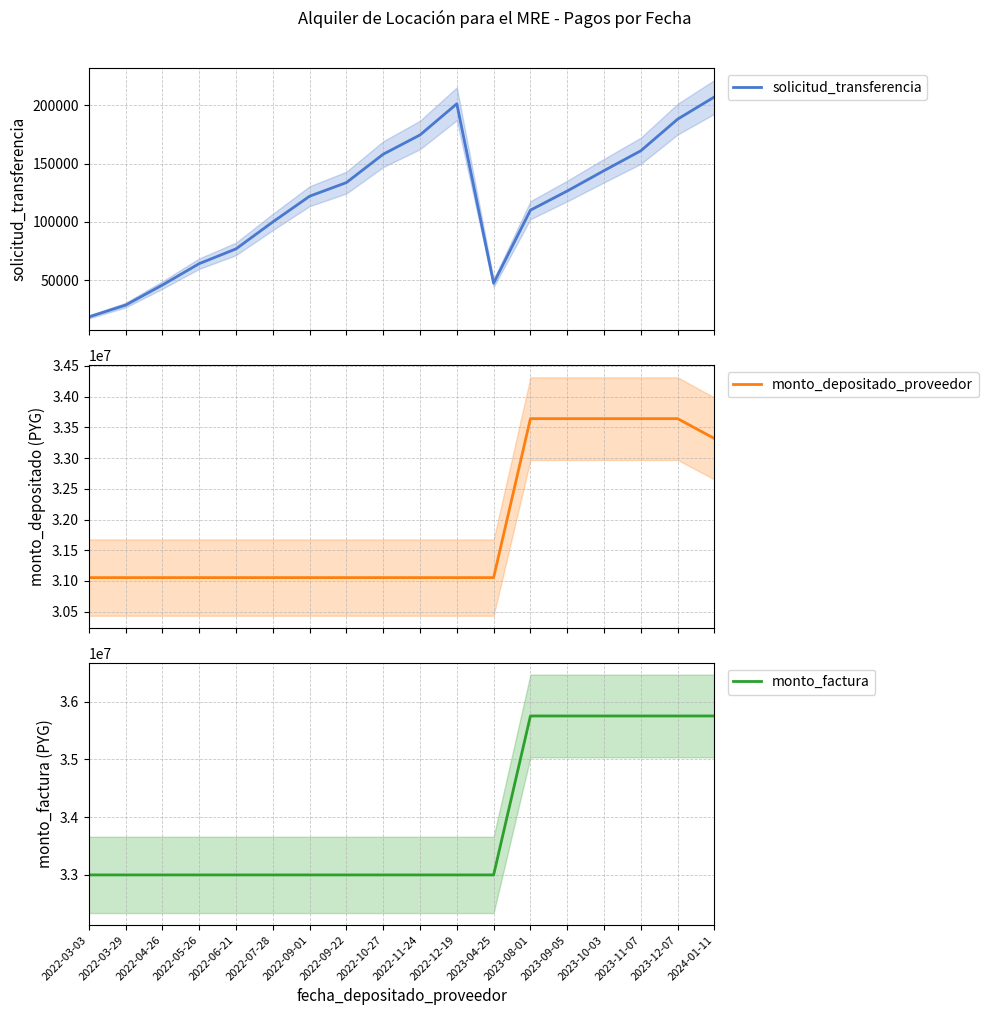

At which category is the sum across all series the highest?

2023-12-07